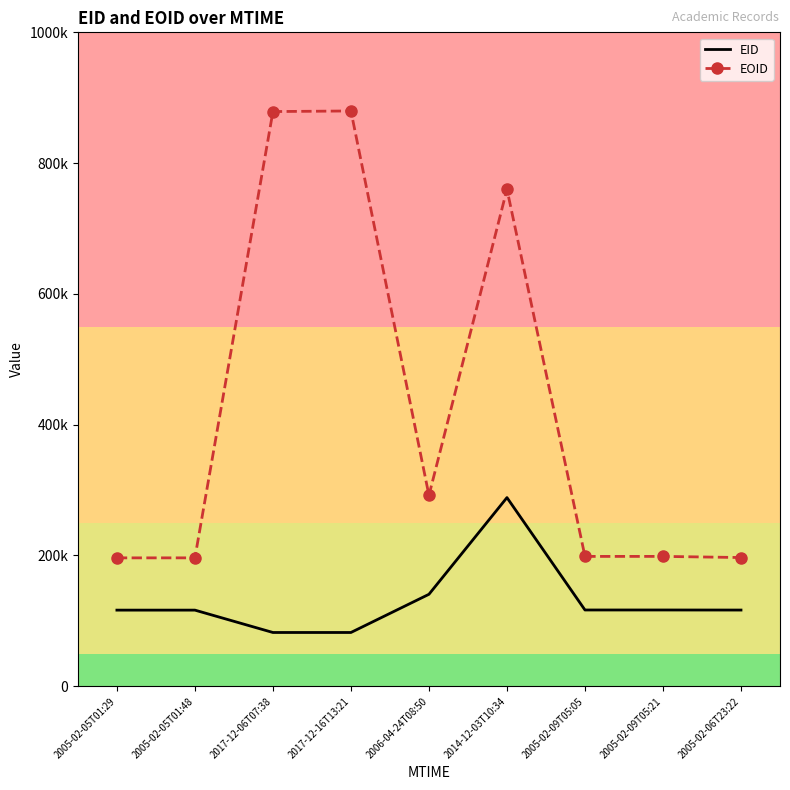

Which series has the largest total across all categories?

EOID